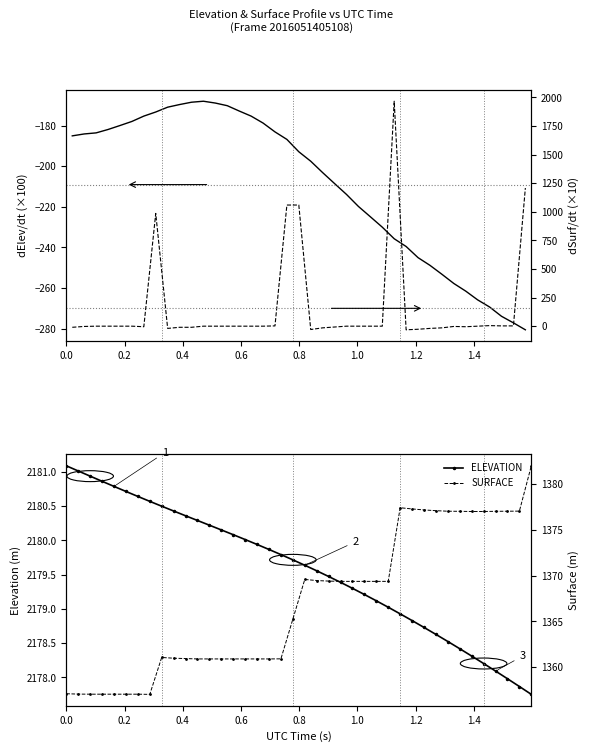

What is the difference between the second highest and second lowest values in the ELEVATION series?

3.1